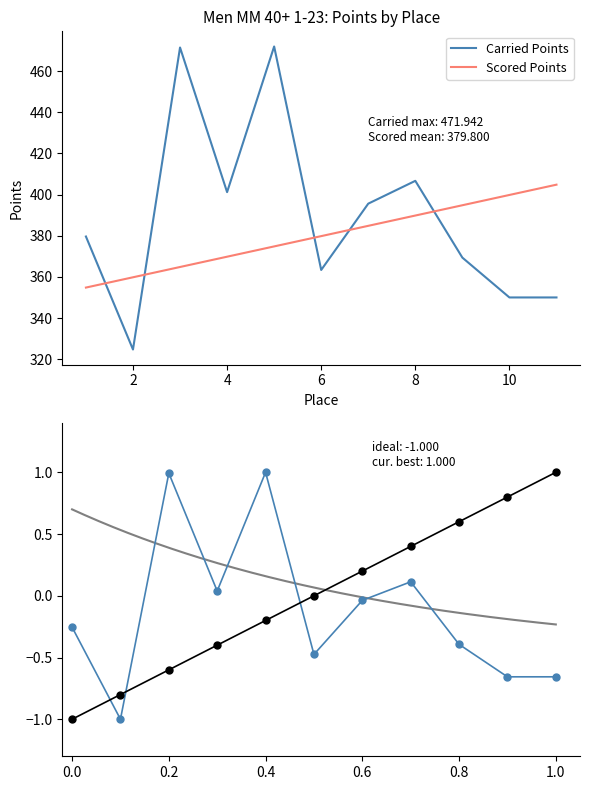

True or false: Scored Points and Carried Points (norm) cross at least once.

False